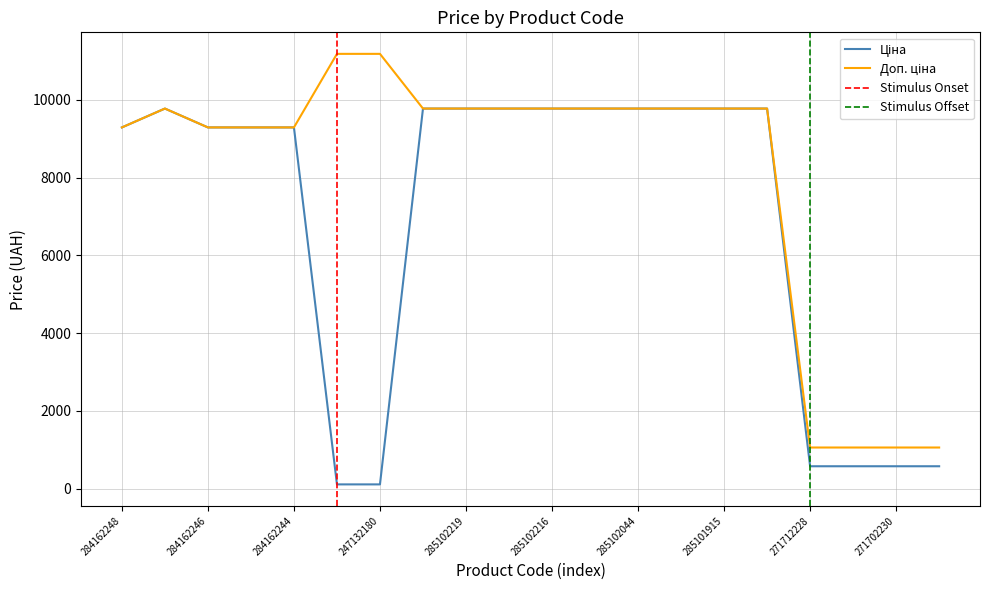

What position from the left is 285102120?

12